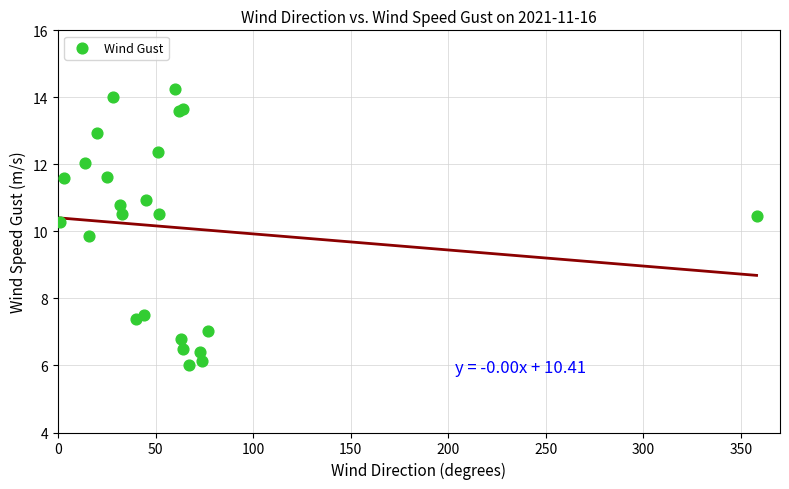

What Y value in the scatter plot is closest to 10?

9.9